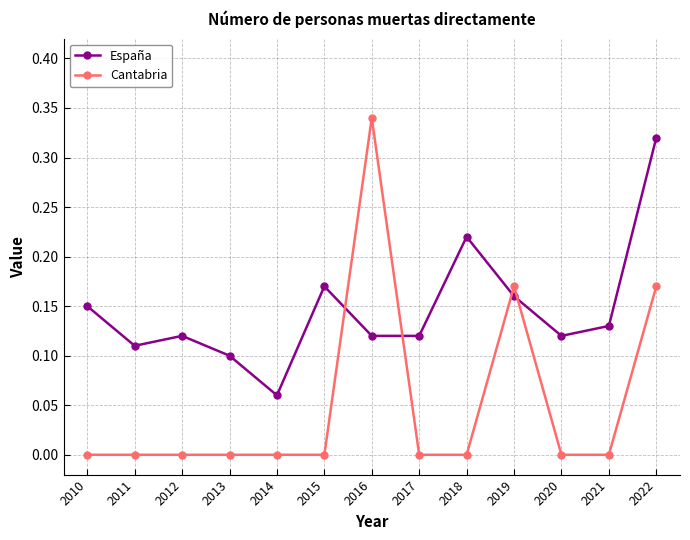

What is the total value across all series at 2022?

0.5